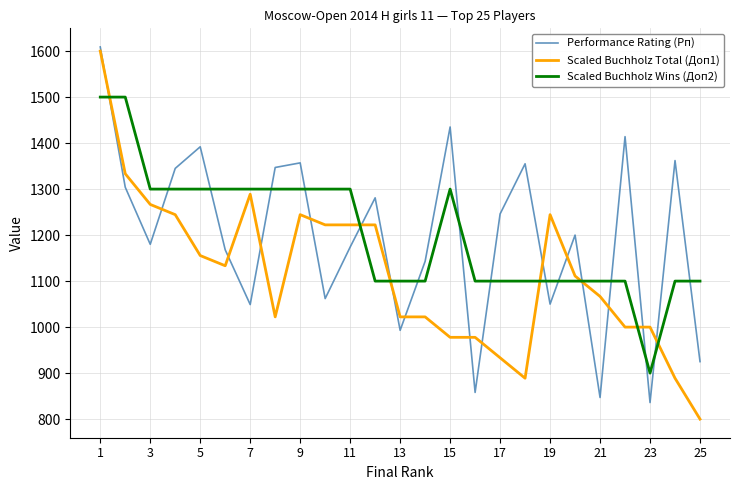

What is the smallest value displayed?

800.0